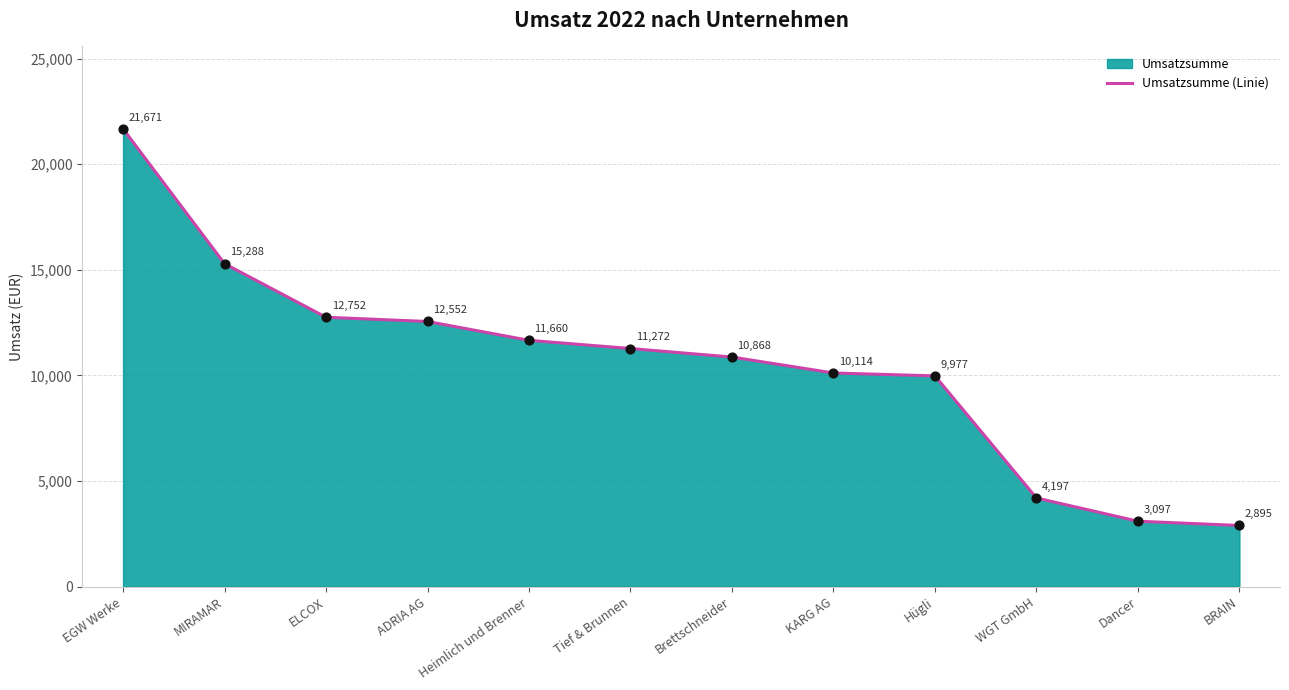

What is the change in value from Heimlich und Brenner to Tief & Brunnen?

-388